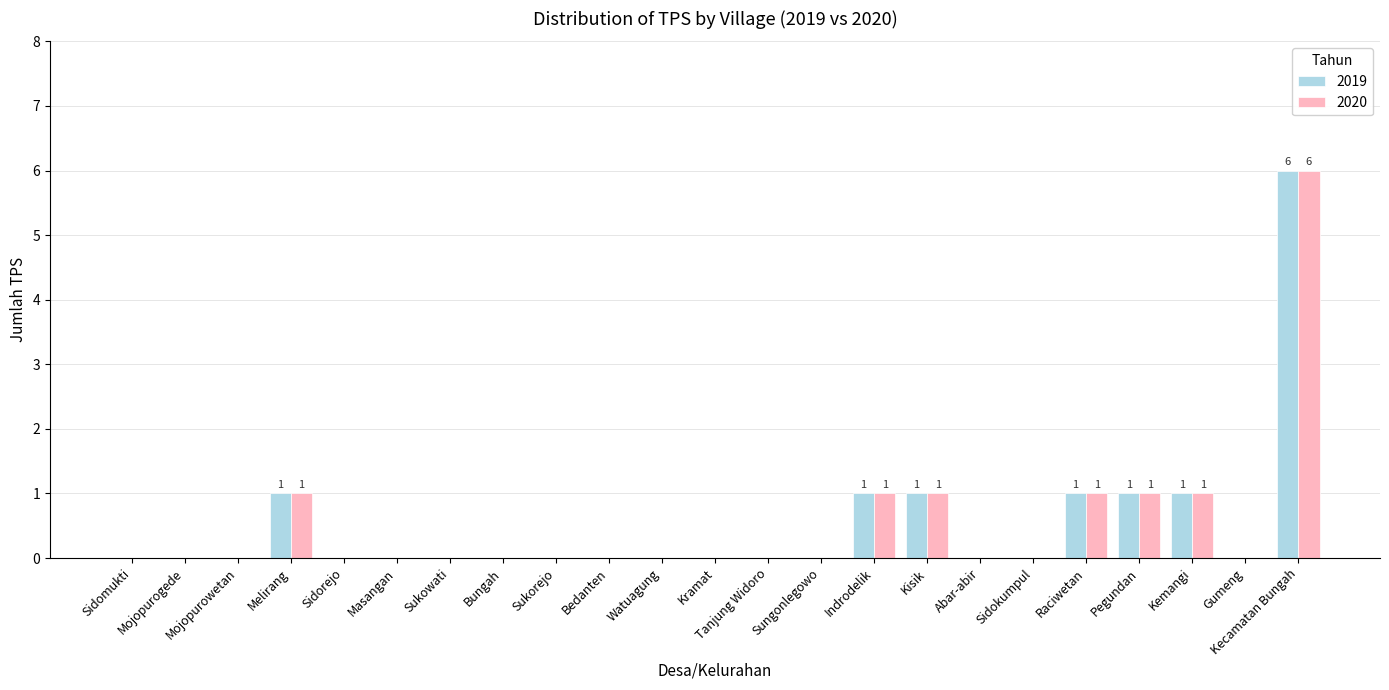

Which category has the highest value in the 2020 series?

Kecamatan Bungah